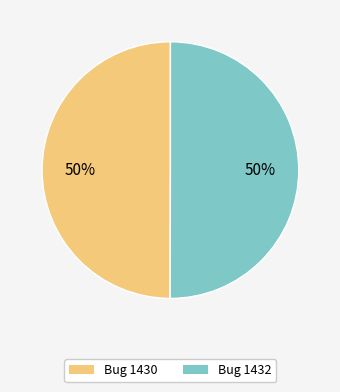

True or false: Bug 1430 accounts for 58% of the total.

False